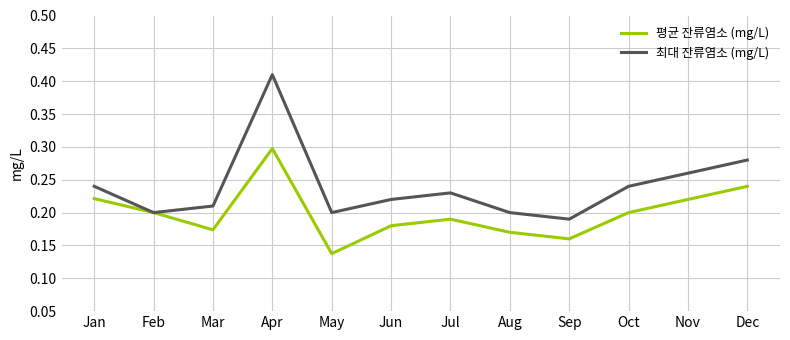

Which category has the lowest value across all series?

May